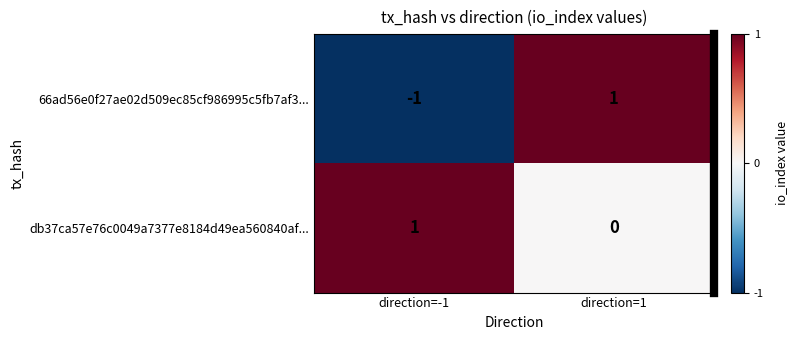

Which series has the largest total across all categories?

db37ca57e76c0049a7377e8184d49ea560840af...